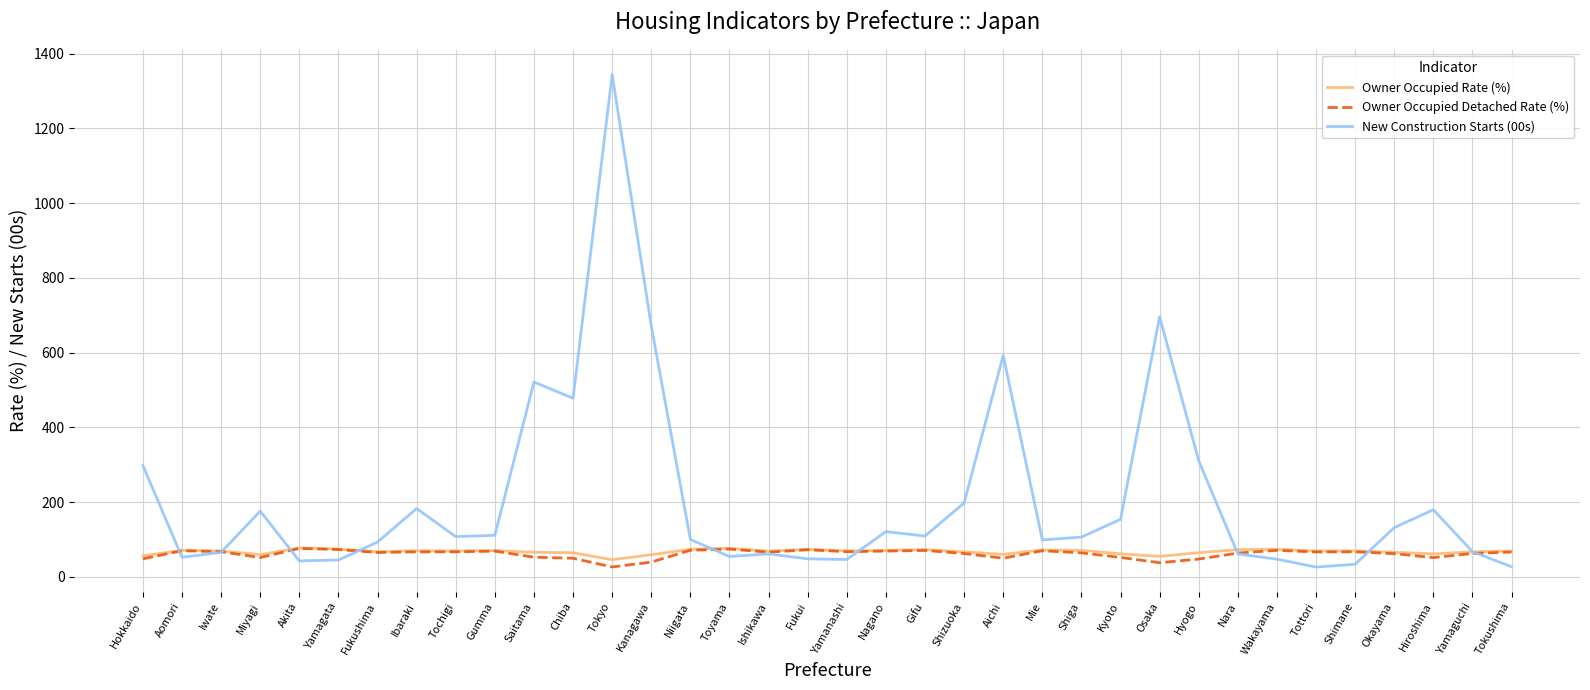

What is the maximum value for New Construction Starts (00s)?

1344.1